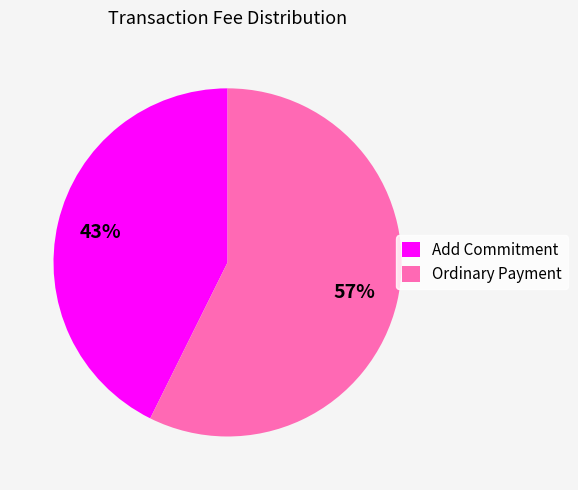

Which slice represents more than half of the pie?

Ordinary Payment